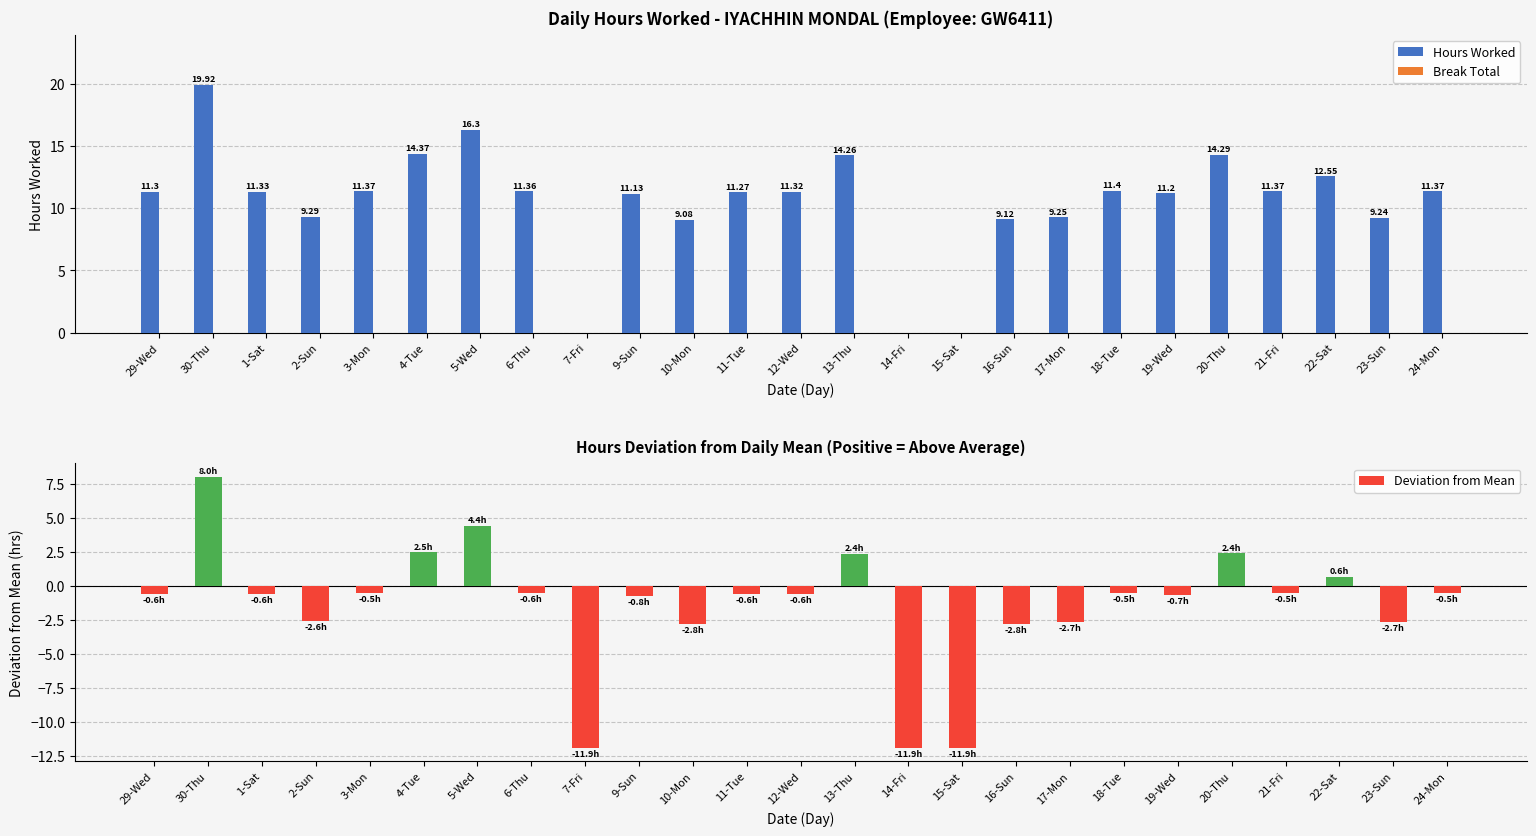

What is the label of the 18th bar from the right?

6-Thu